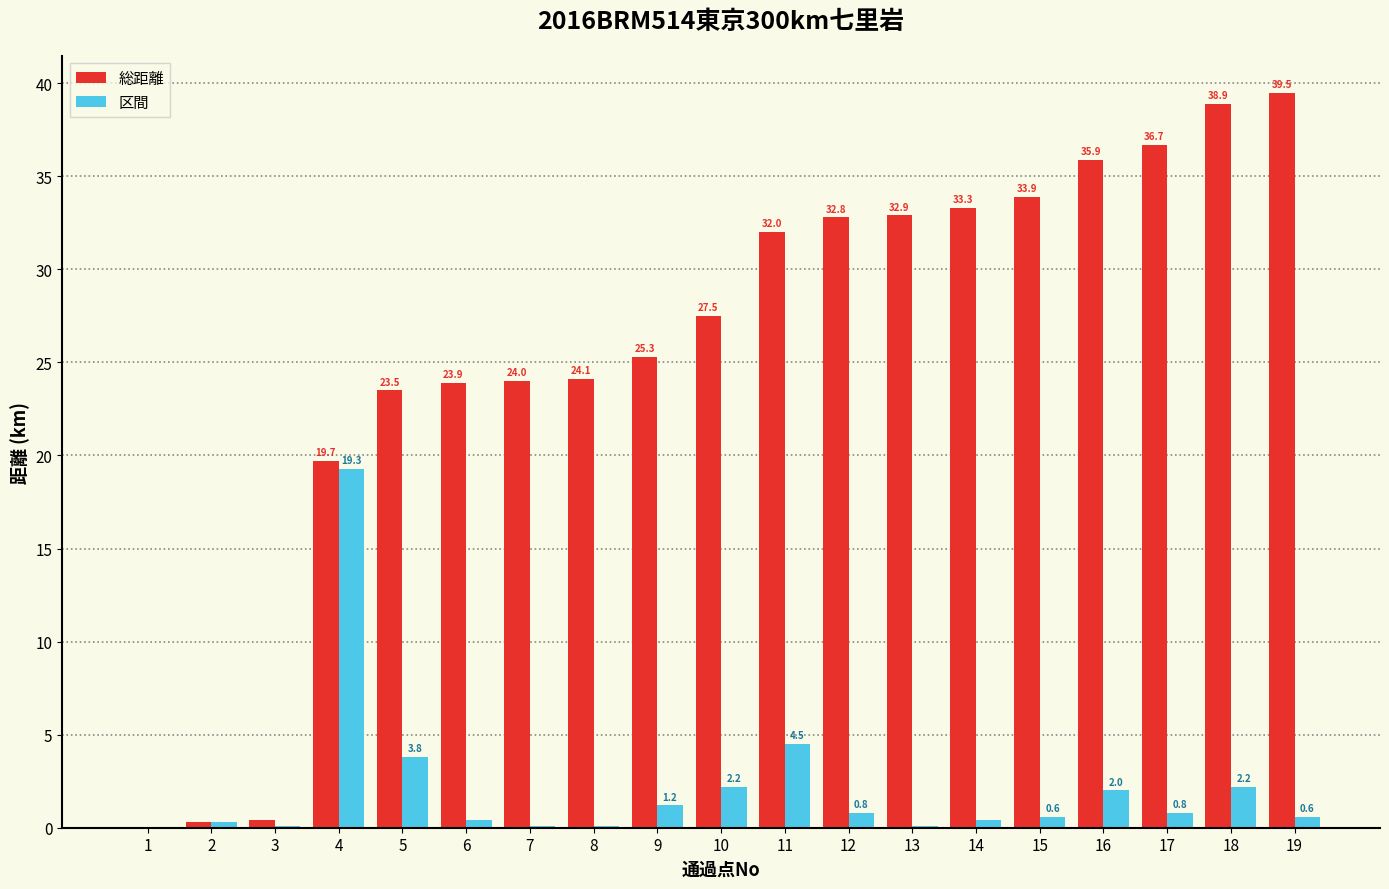

Reading left to right, list all the values displayed in this chart.

総距離: 1=0.0	2=0.3	3=0.4	4=19.7	5=23.5	6=23.9	7=24.0	8=24.1	9=25.3	10=27.5	11=32.0	12=32.8	13=32.9	14=33.3	15=33.9	16=35.9	17=36.7	18=38.9	19=39.5
区間: 1=0.0	2=0.3	3=0.1	4=19.3	5=3.8	6=0.4	7=0.1	8=0.1	9=1.2	10=2.2	11=4.5	12=0.8	13=0.1	14=0.4	15=0.6	16=2.0	17=0.8	18=2.2	19=0.6